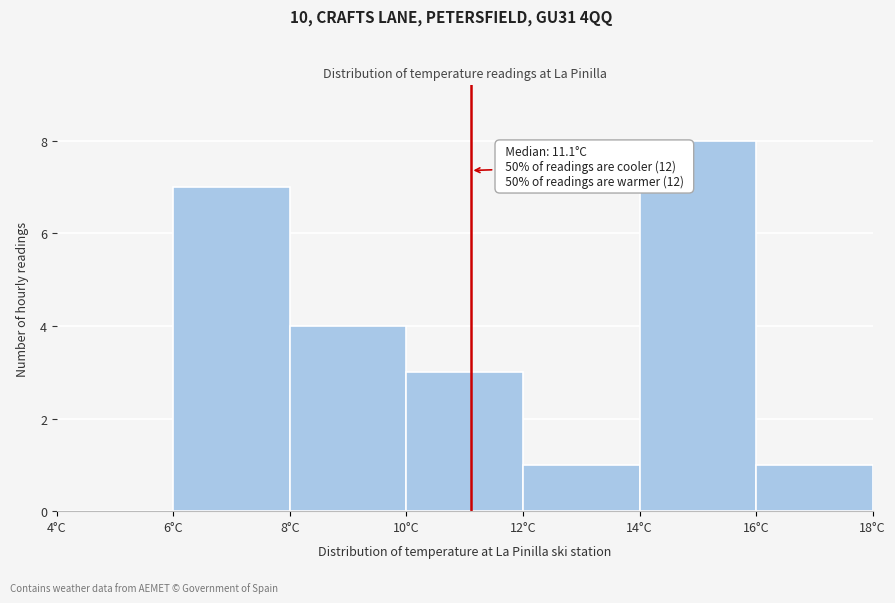

Over which range of the x-axis is the bar tallest?

14 to 16